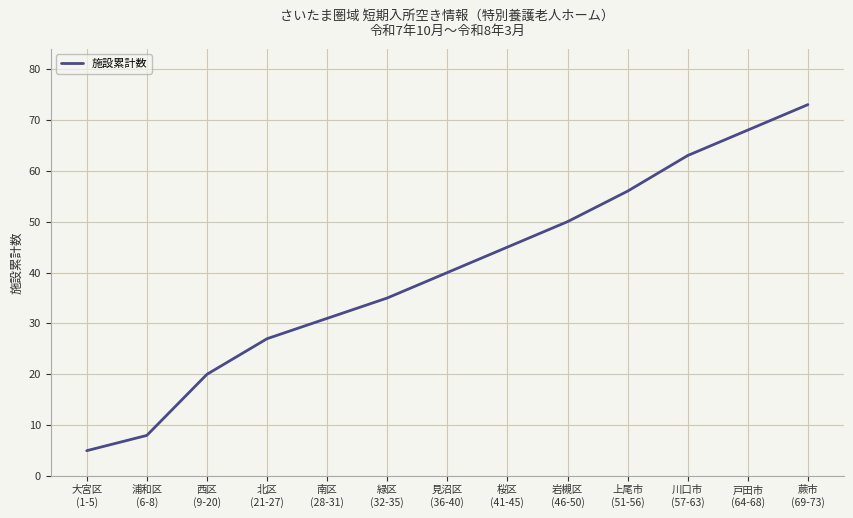

What is the maximum value shown in the chart?

73